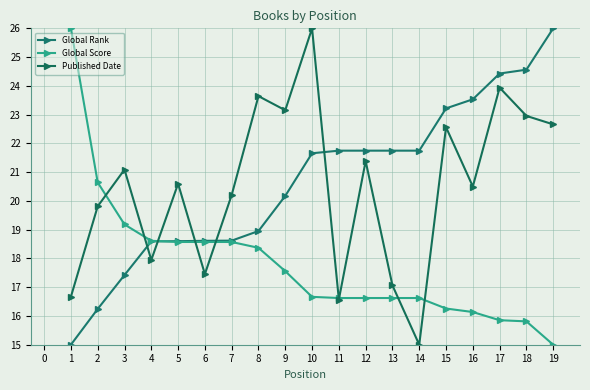

At which label does Published Date first exceed 20?

3